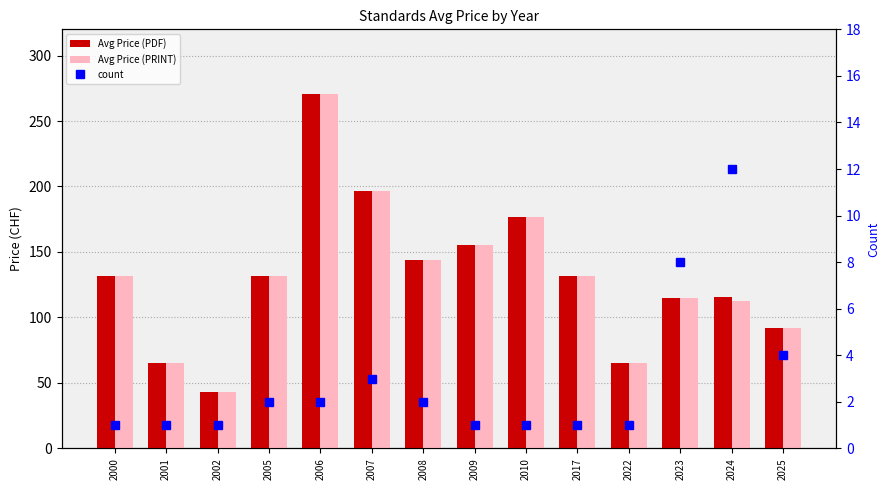

Reading left to right, what are all the values shown in this chart?

Avg Price (PDF): 132.0	65.0	43.0	132.0	271.0	196.3	143.5	155.0	177.0	132.0	65.0	114.6	115.8	92.2
Avg Price (PRINT): 132.0	65.0	43.0	132.0	271.0	196.3	143.5	155.0	177.0	132.0	65.0	114.6	112.2	92.2
count: 1.0	1.0	1.0	2.0	2.0	3.0	2.0	1.0	1.0	1.0	1.0	8.0	12.0	4.0